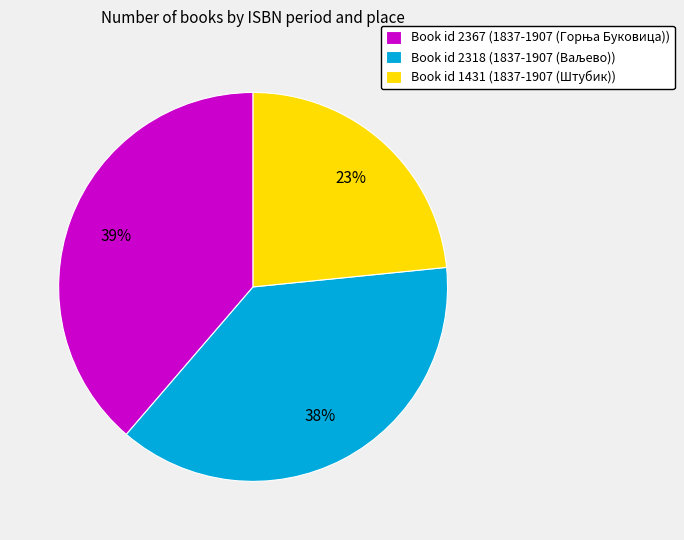

To the nearest percent, what is the average slice percentage?

33%